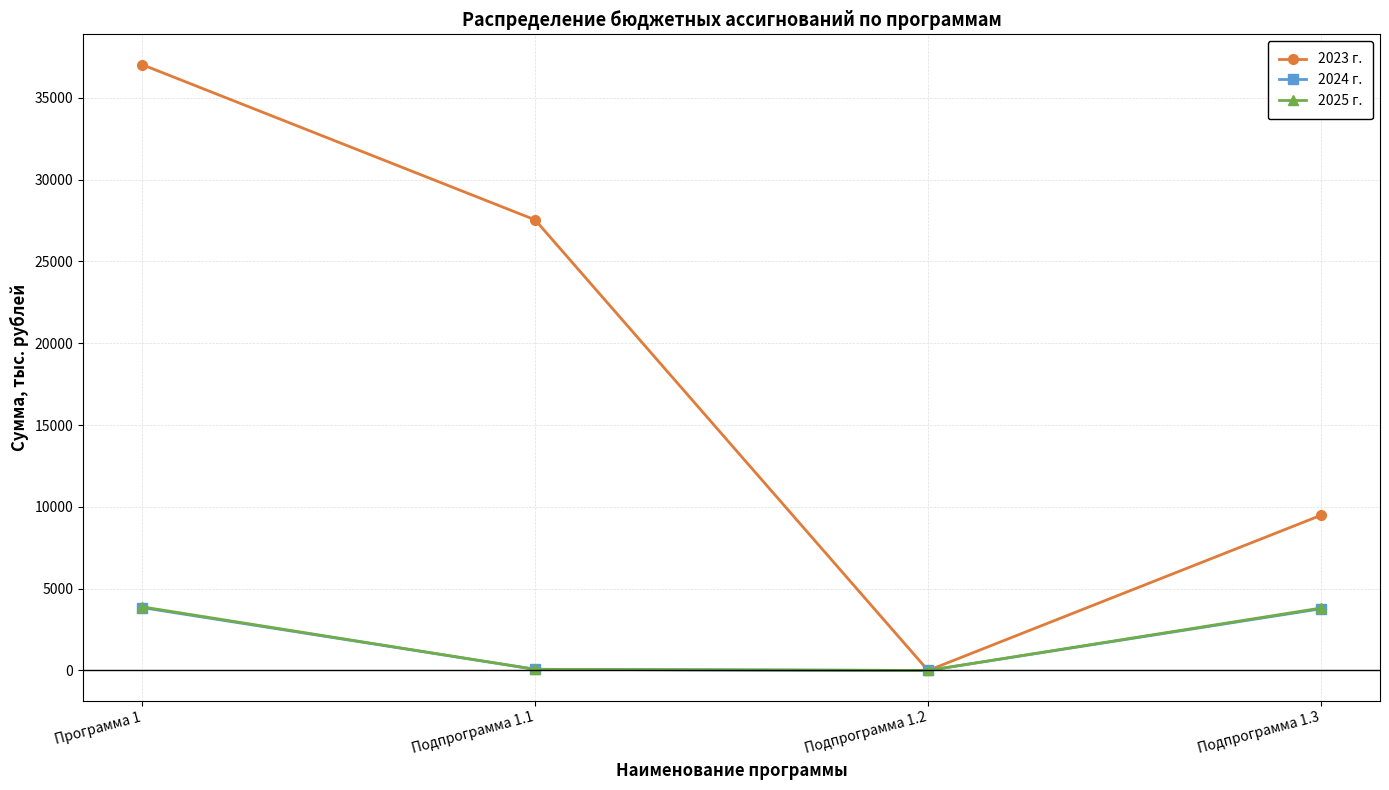

What is the total value across all series at Подпрограмма 1.3?

17078.5